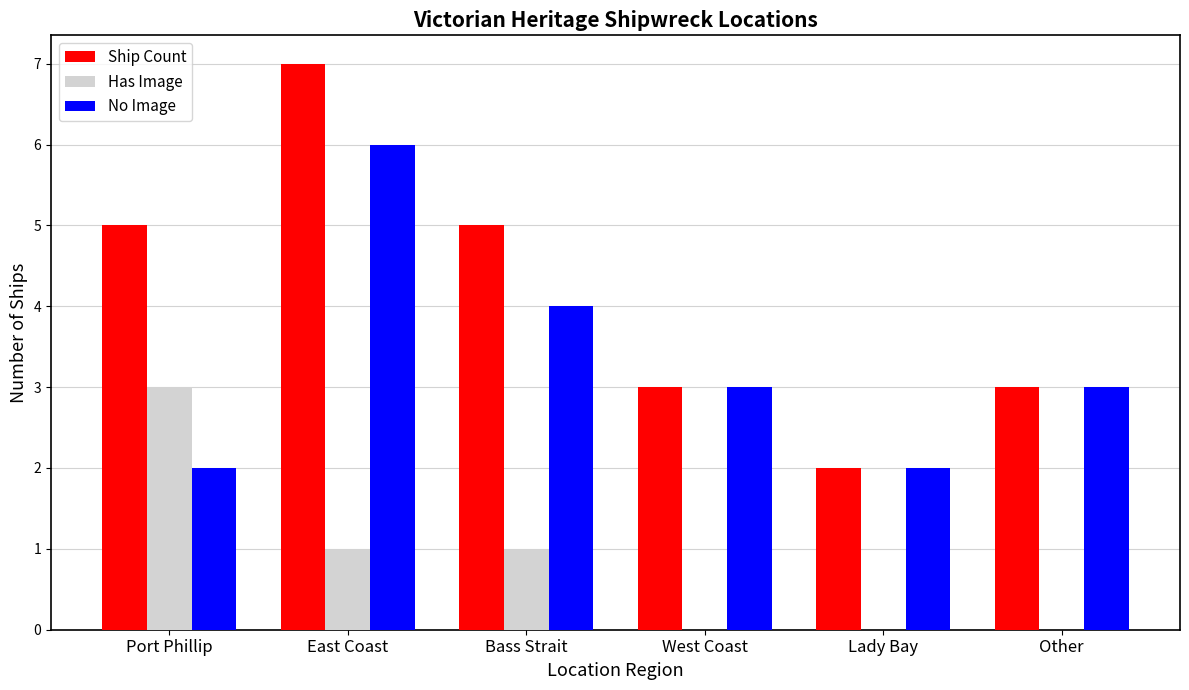

Read the No Image value at Other.

3